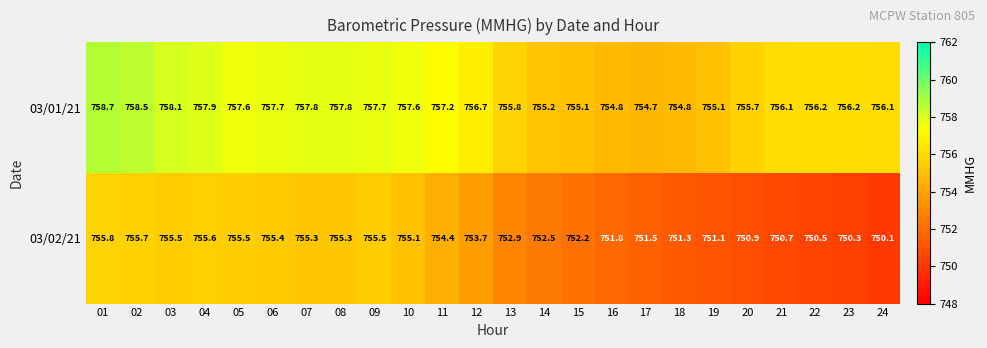

What is the difference between the maximum and second lowest values in the 03/02/21 series?

5.5